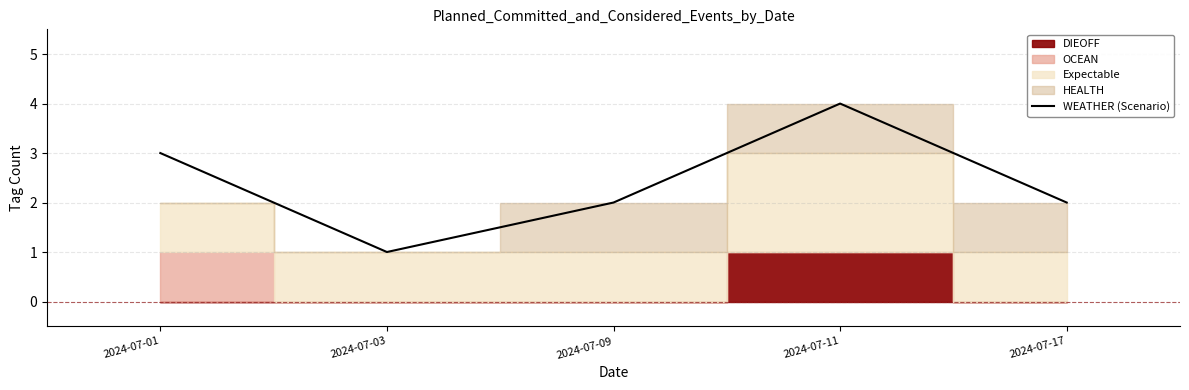

Which label corresponds to the smallest value in the chart?

2024-07-03